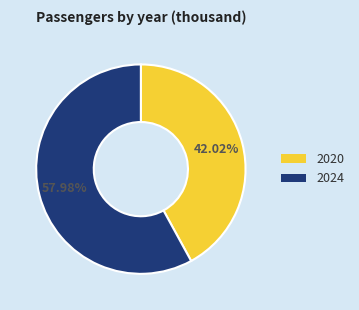

Is there any slice that represents more than half of the pie?

Yes